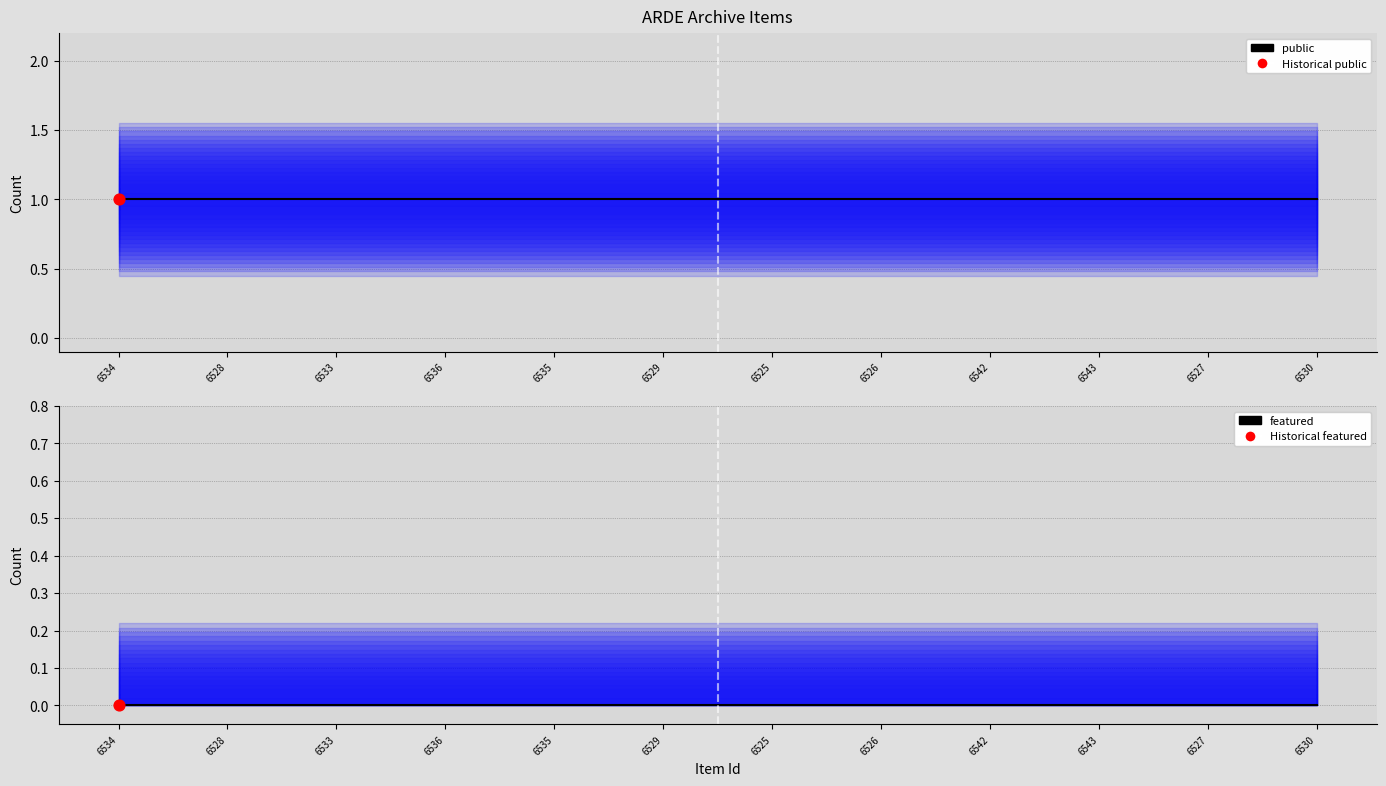

Which series contains the lowest Y value?

featured